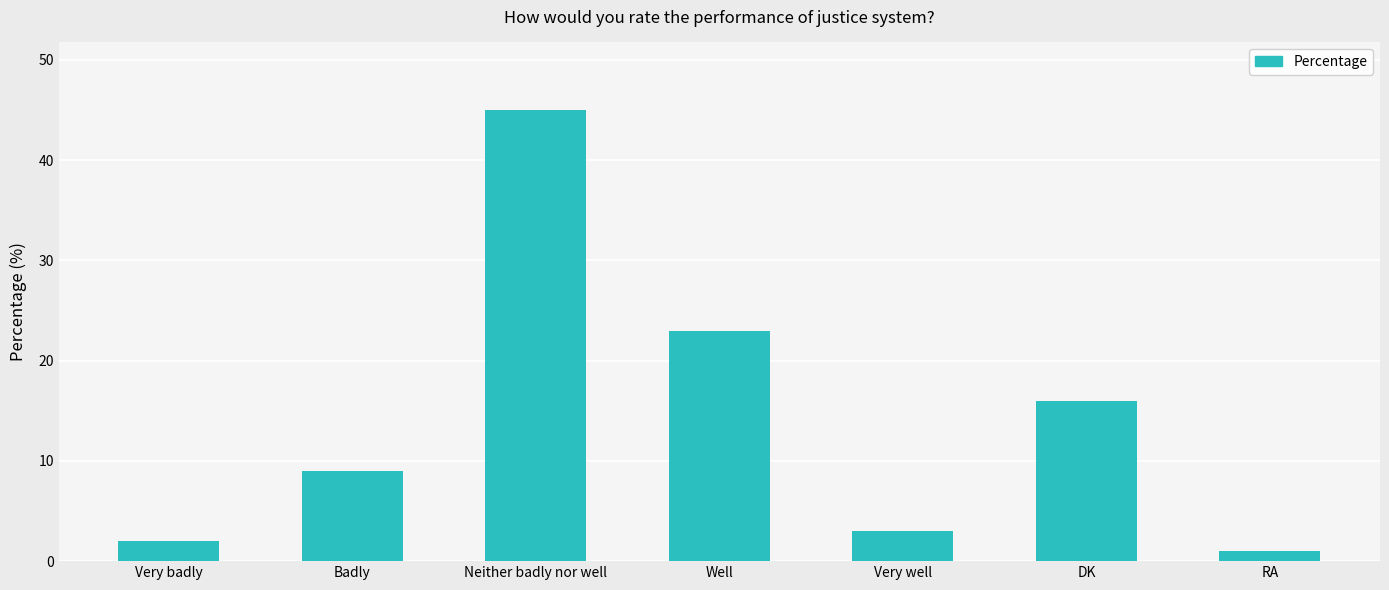

Which label corresponds to the smallest value in the chart?

RA